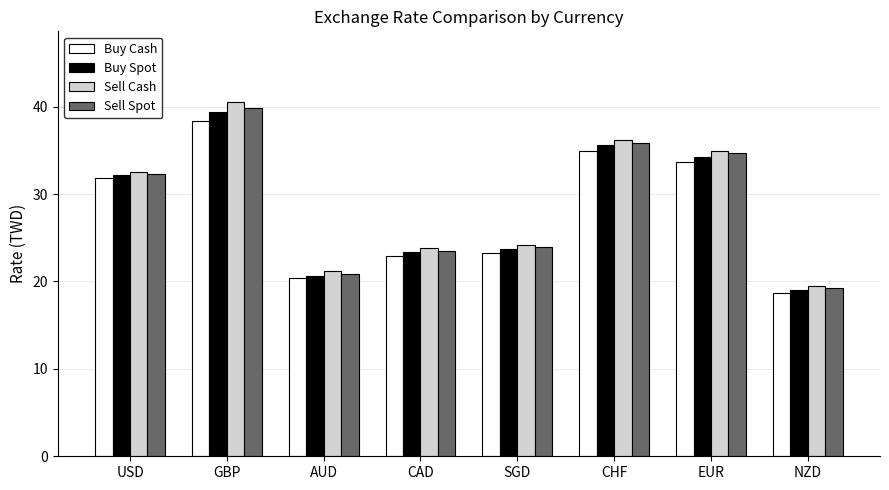

At which category does the chart reach its peak across all series?

GBP